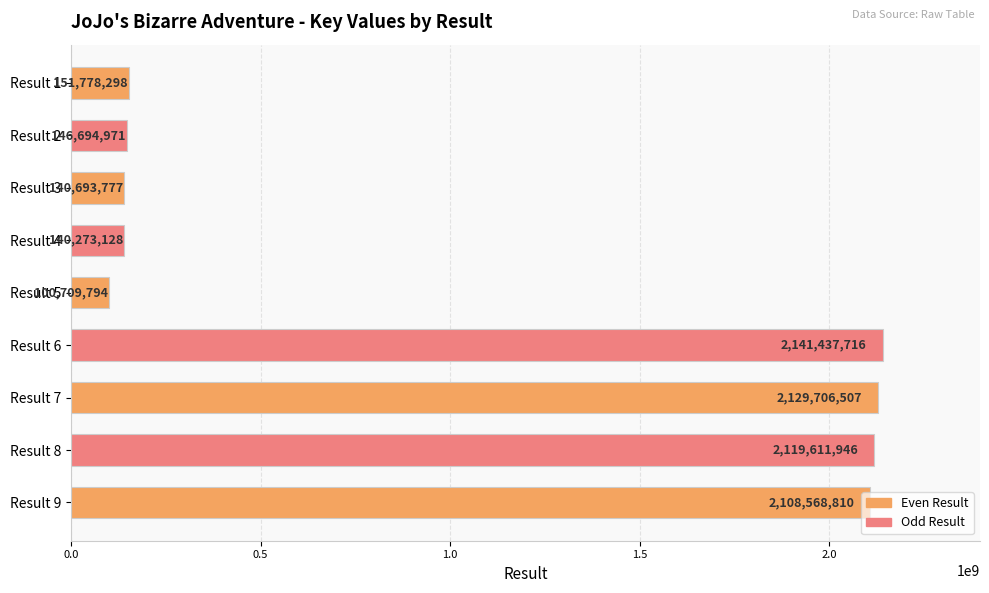

What is the difference between the values at Result 4 and Result 1?

11505170